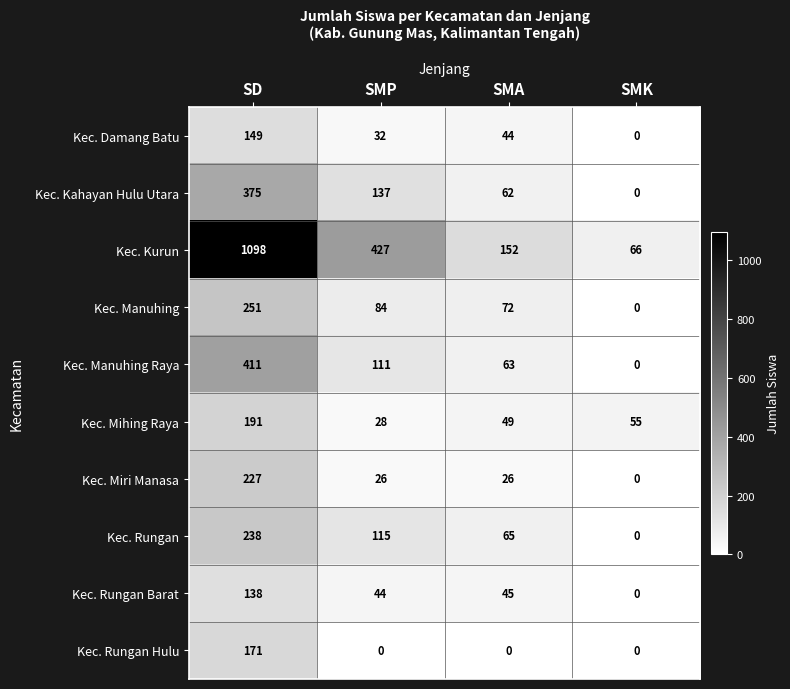

Which category has the highest value across all series?

SD